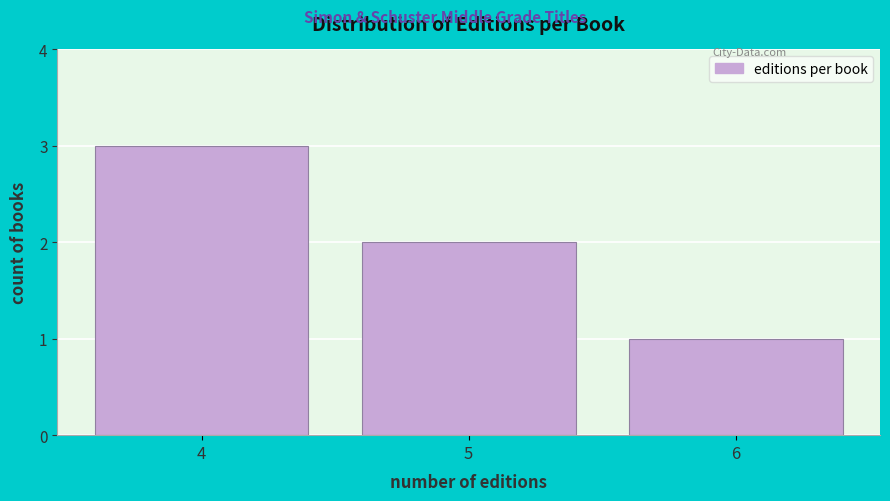

Reading right to left, transcribe all the data shown in this chart.

1	2	3